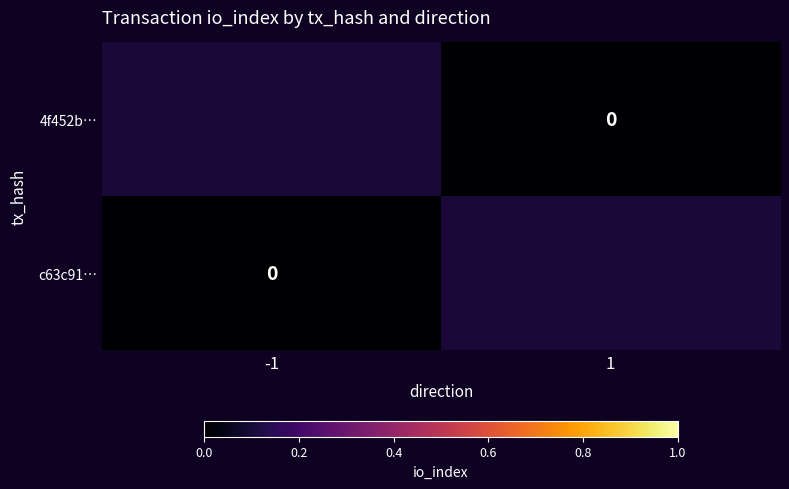

Is it true that c63c91… equals 0.0 at -1?

True